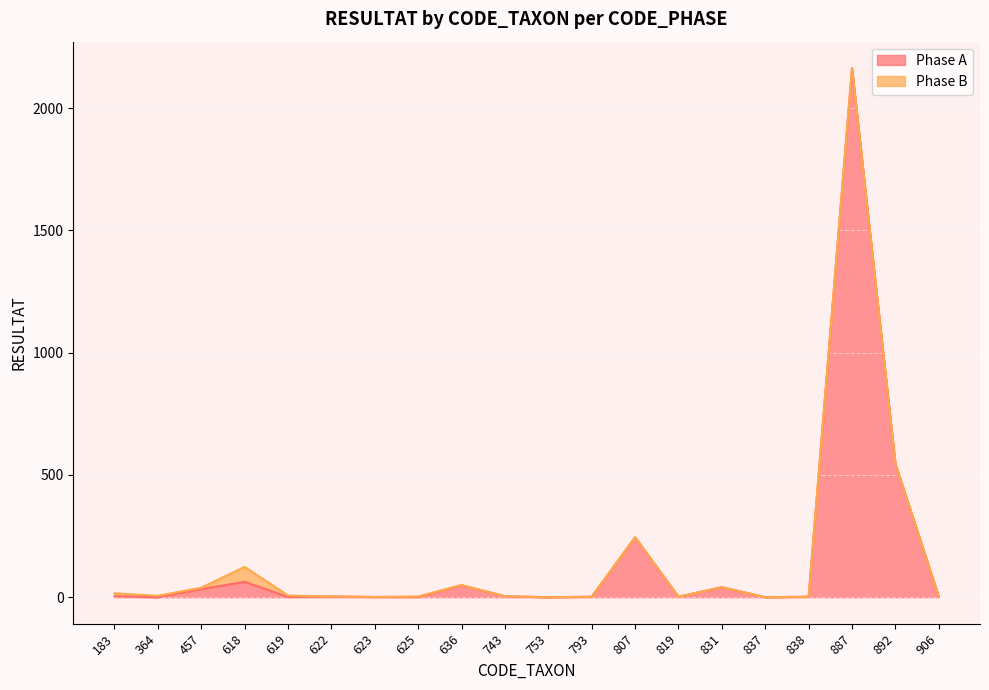

Between 625 and 807, which is larger?

807